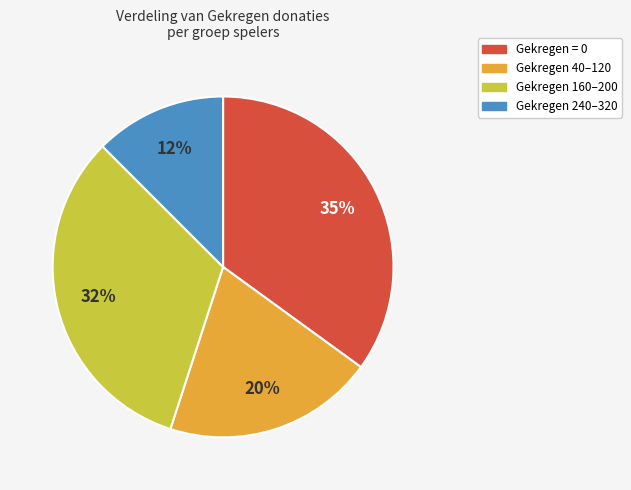

To the nearest percent, what is the average slice percentage?

25%